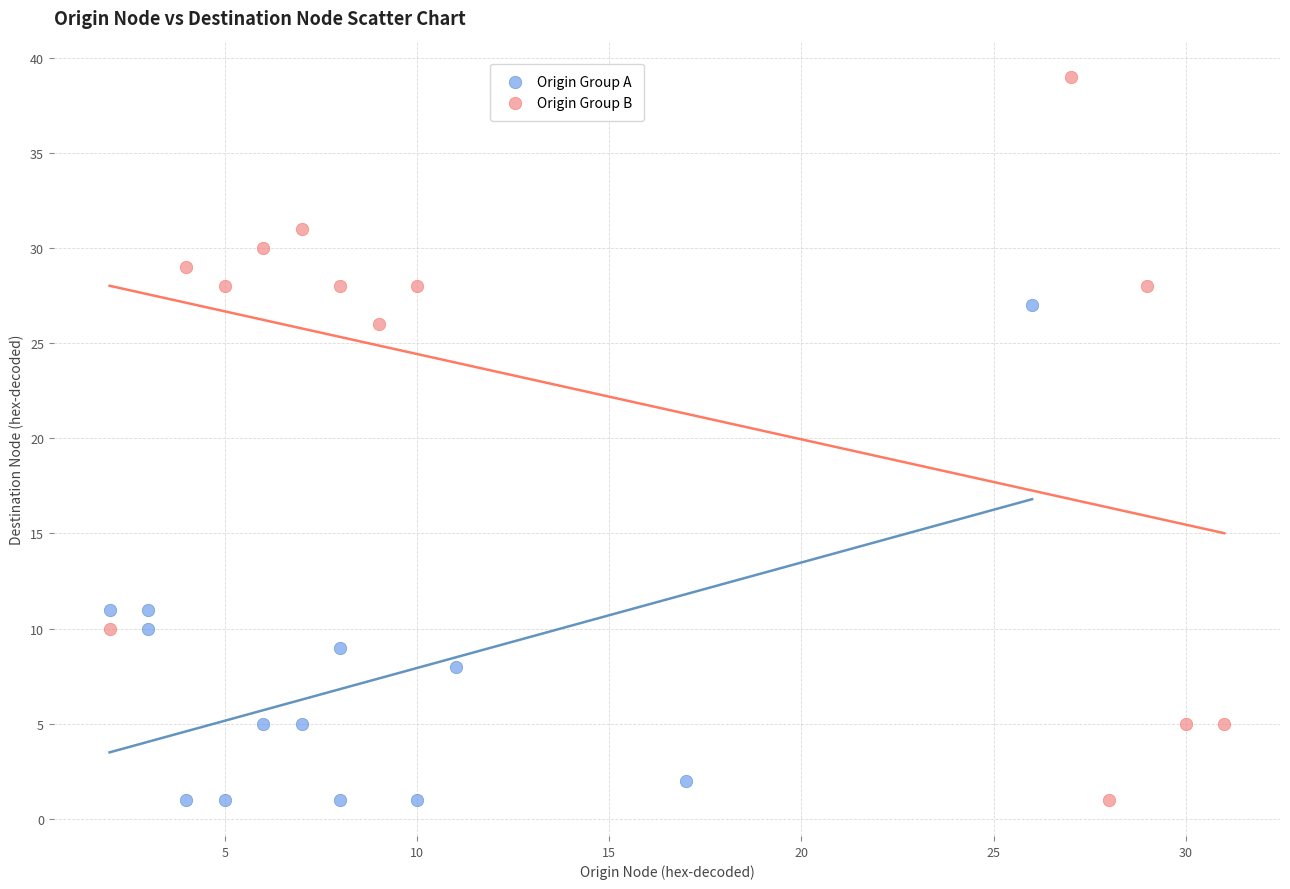

Which series contains the highest Y value?

Origin Group B